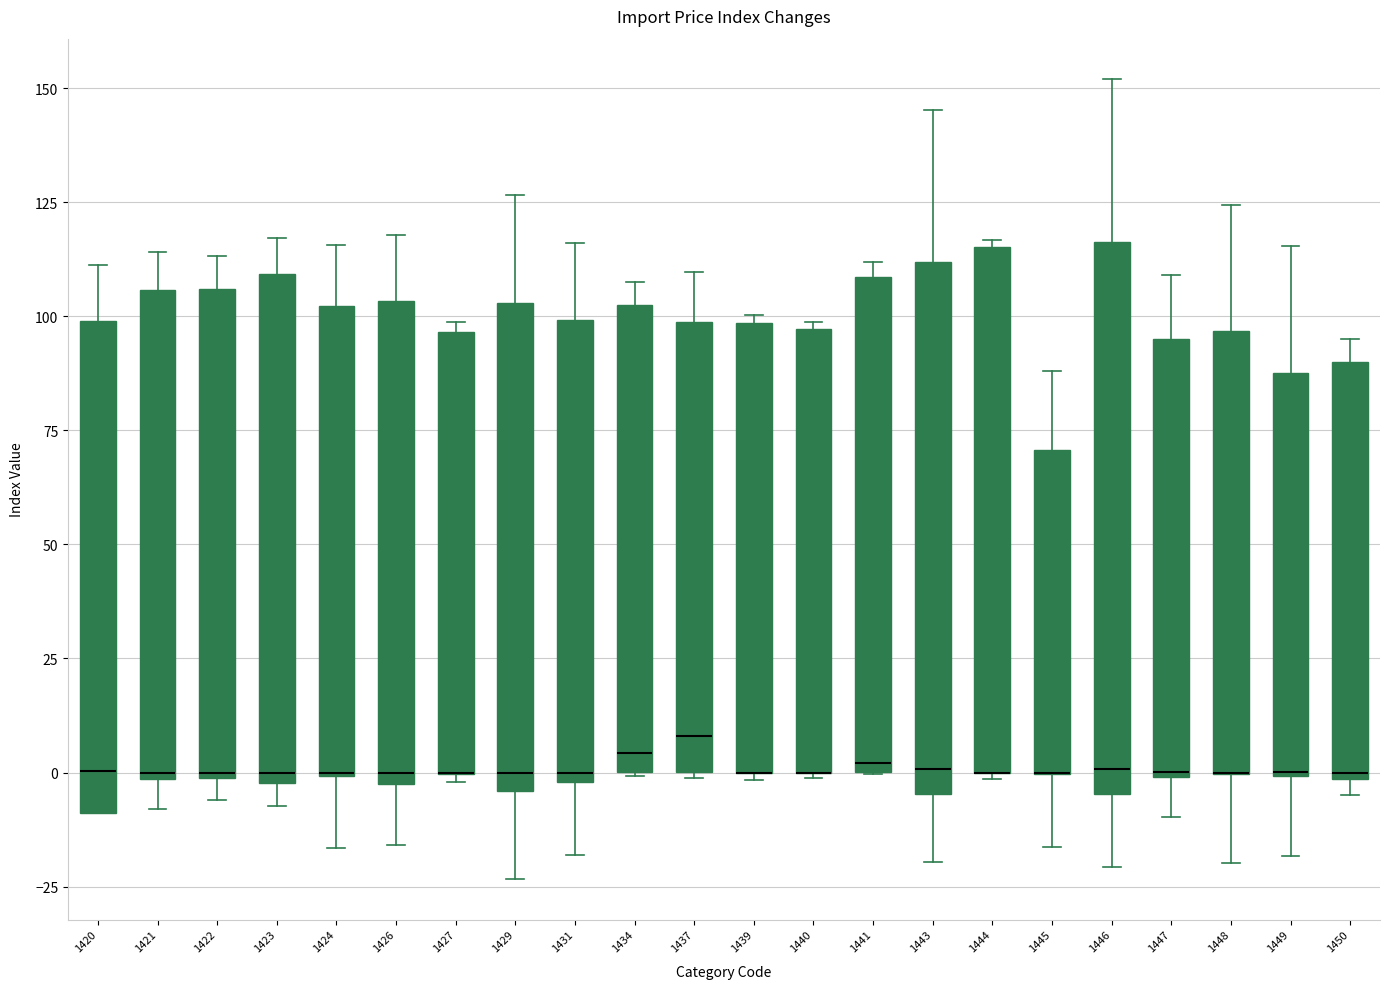

Where does the upper whisker of the box at x = 1437 end on the y-axis? The values are not printed on the chart, so give them approximately, as read against the axis.

110